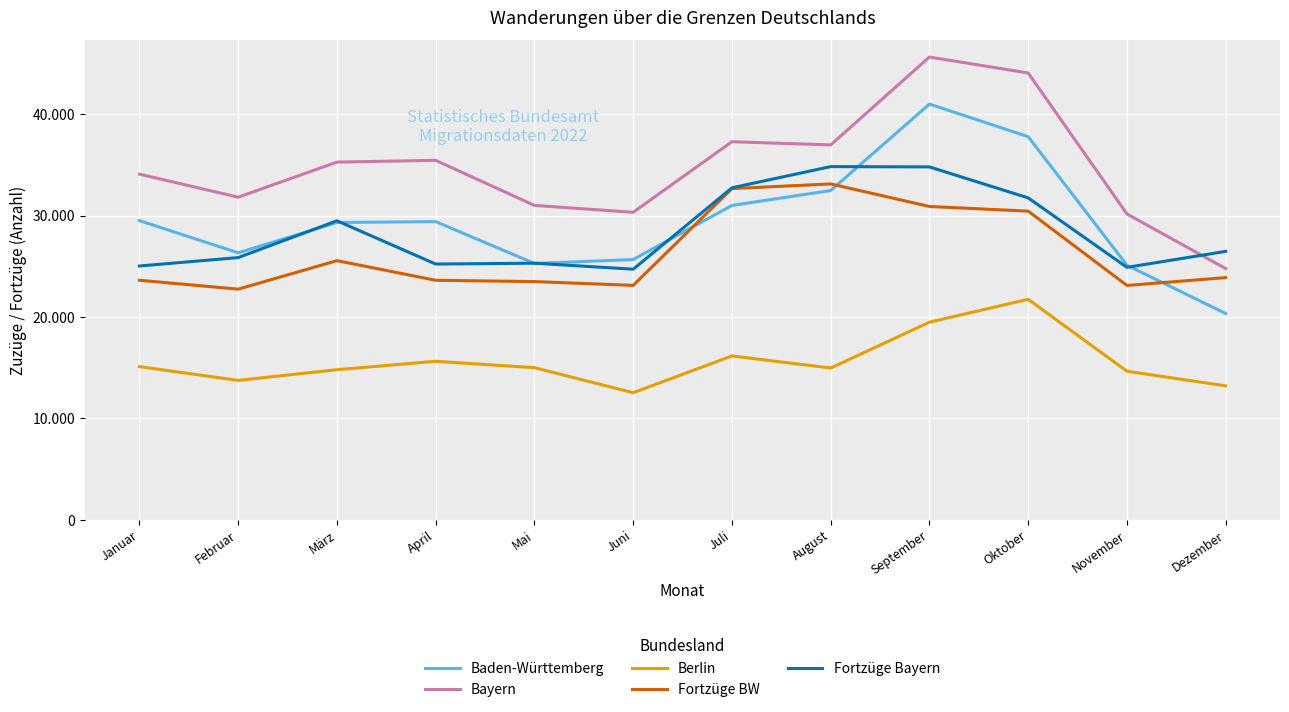

What is the label of the 1st point from the left?

Januar